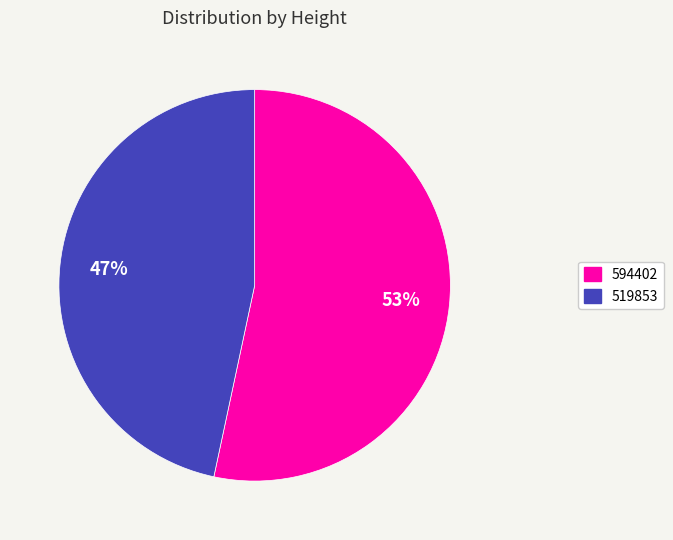

Combined, do 594402 and 519853 account for over 50%?

Yes